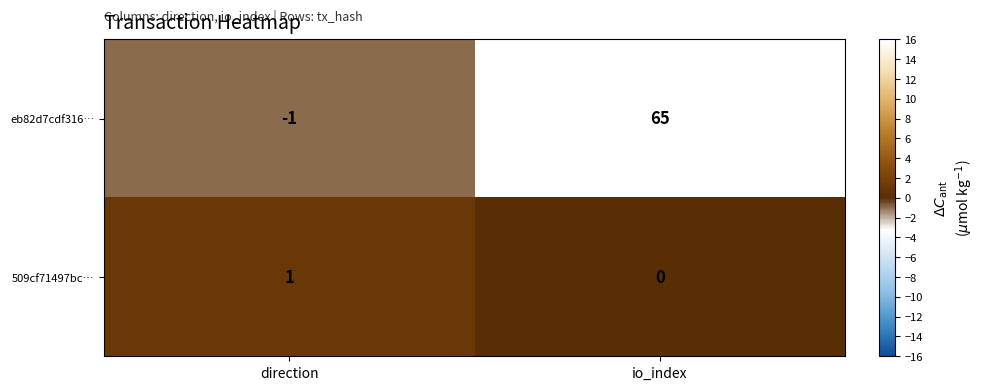

Reading right to left, what are all the values shown in this chart?

eb82d7cdf316…: io_index=65	direction=-1
509cf71497bc…: io_index=0	direction=1